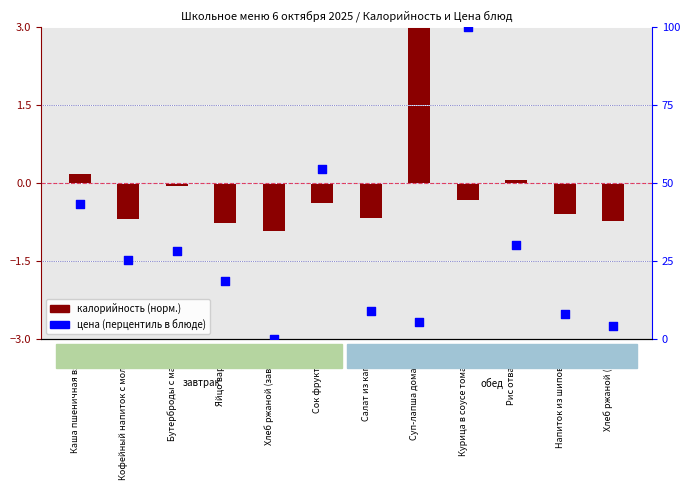

Which series has the widest spread of Y values?

цена (перцентиль)